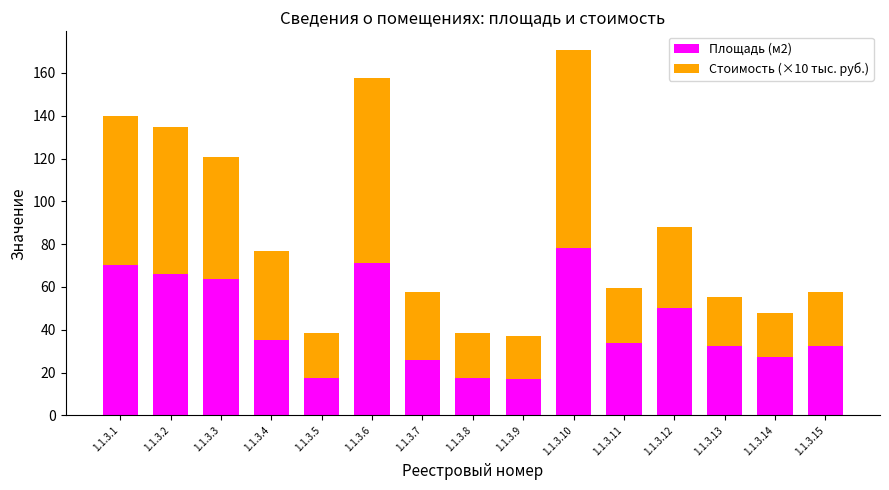

At which label is Площадь (м2) closest to 47?

1.1.3.12